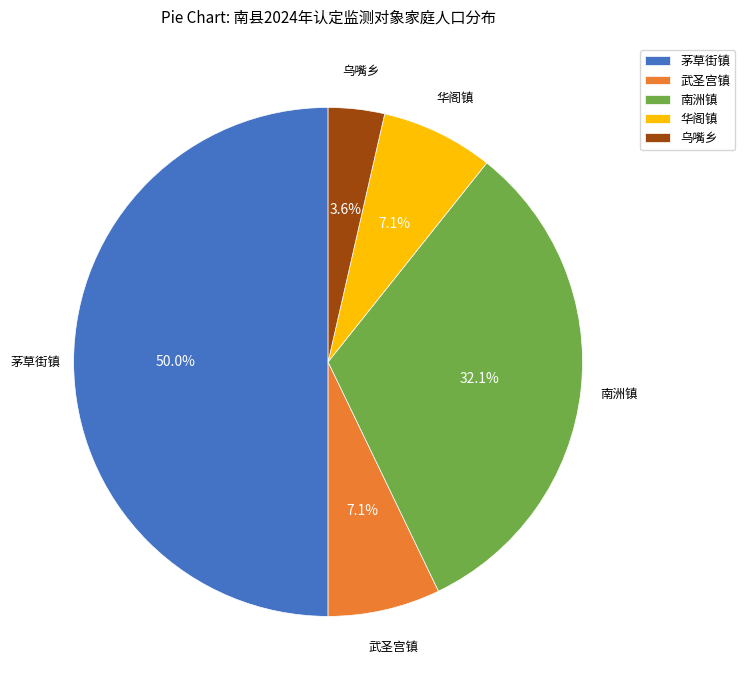

Which slice is the largest?

茅草街镇